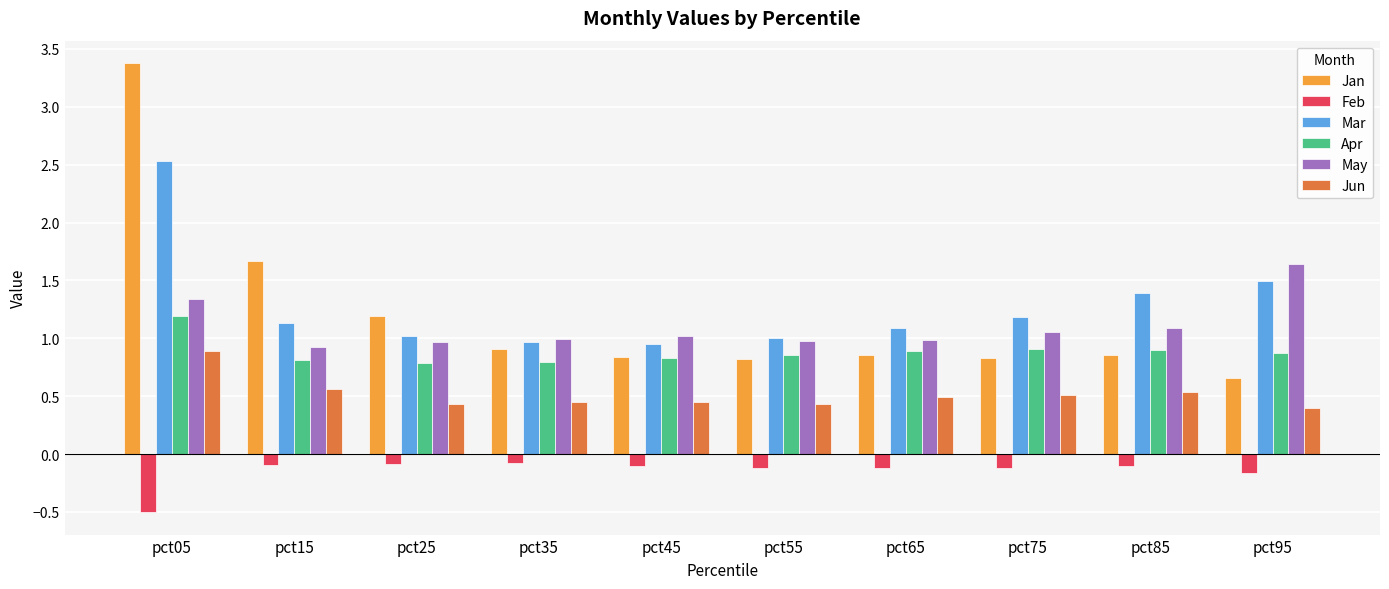

At how many categories does at least one series exceed 0?

10